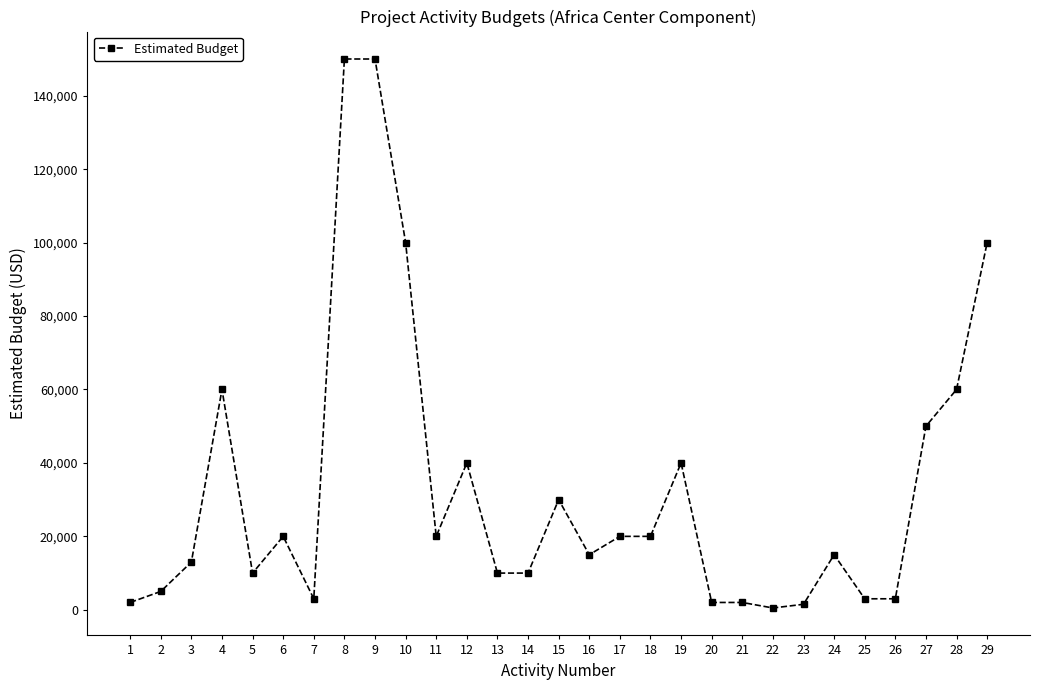

Where is the first local maximum?

4